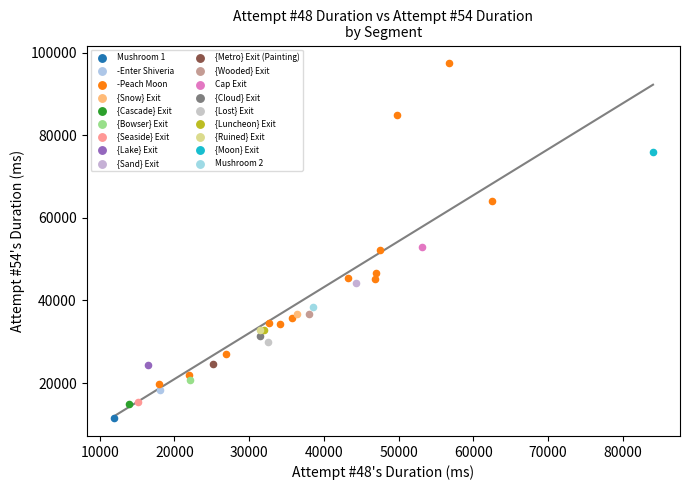

What are all the series names shown in the legend?

Mushroom 1, -Enter Shiveria, -Peach Moon, {Snow} Exit, {Cascade} Exit, {Bowser} Exit, {Seaside} Exit, {Lake} Exit, {Sand} Exit, {Metro} Exit (Painting), {Wooded} Exit, Cap Exit, {Cloud} Exit, {Lost} Exit, {Luncheon} Exit, {Ruined} Exit, {Moon} Exit, Mushroom 2